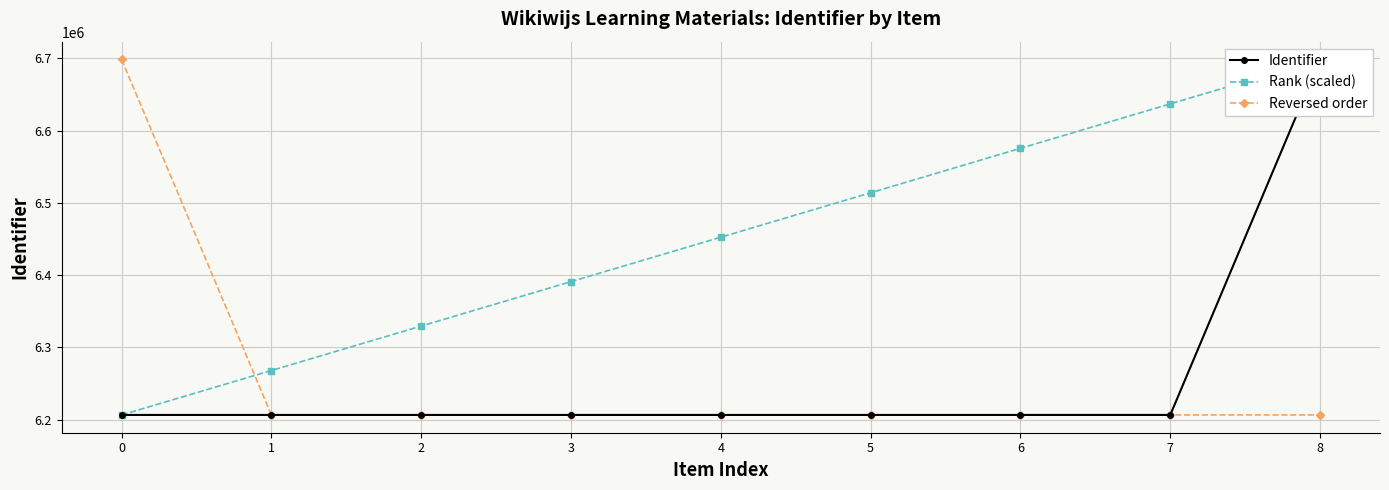

How many values in the Reversed order series are below 6206572?

4